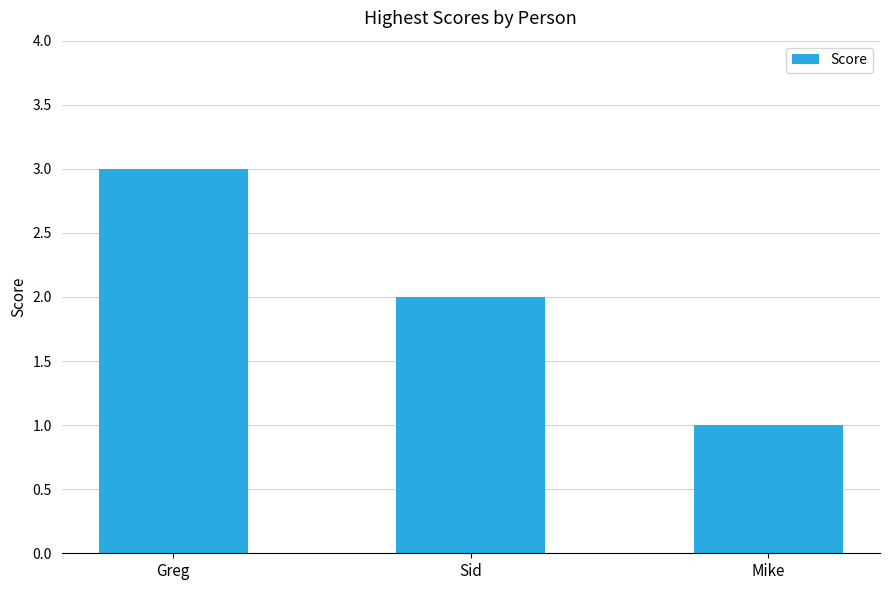

What is the difference between the maximum and minimum values?

2